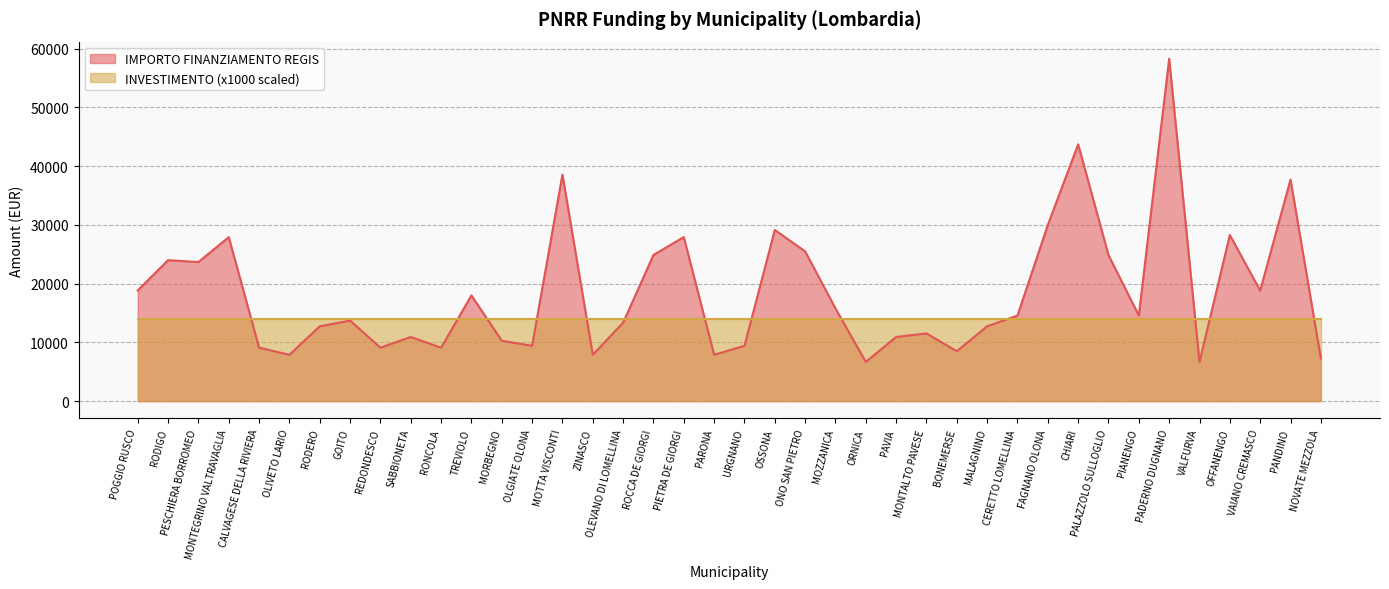

What is the smallest value displayed?

6677